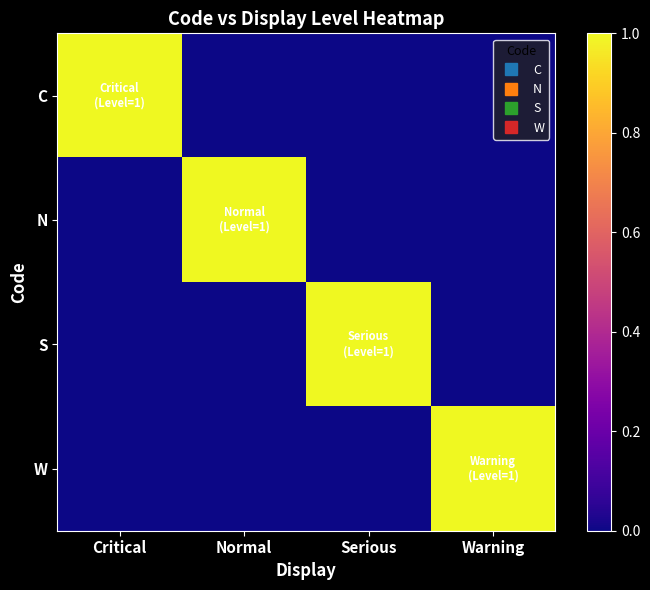

Which label corresponds to the smallest value in the chart?

Normal